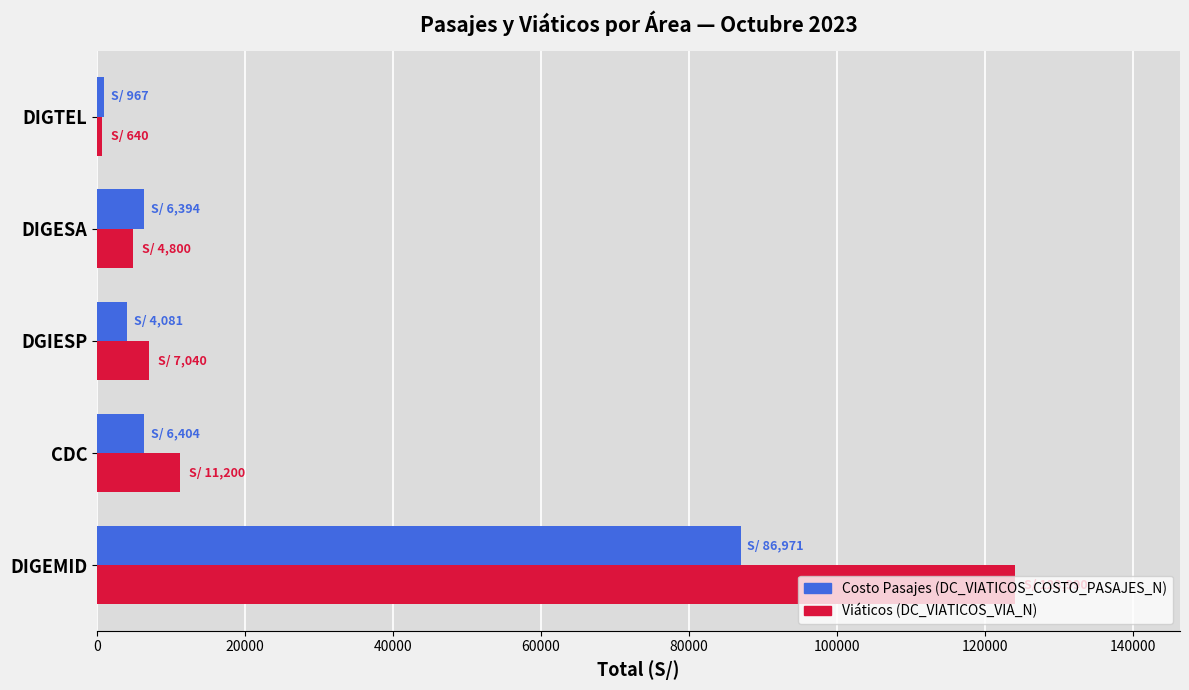

Which label corresponds to the smallest value in the chart?

DIGTEL